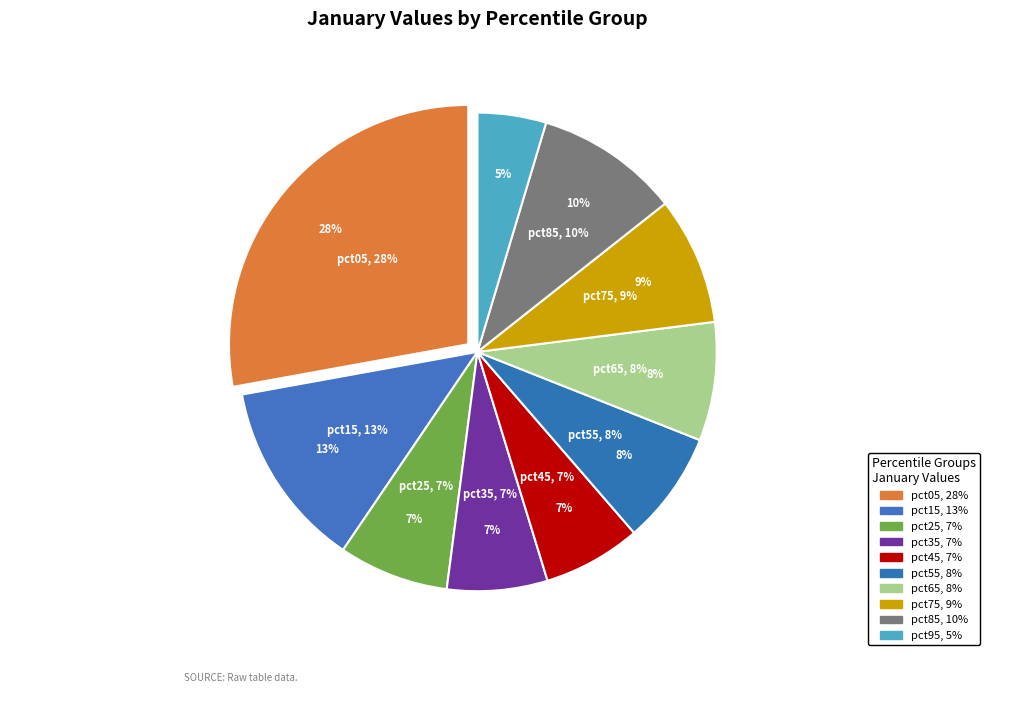

How many slices are in this pie chart?

10